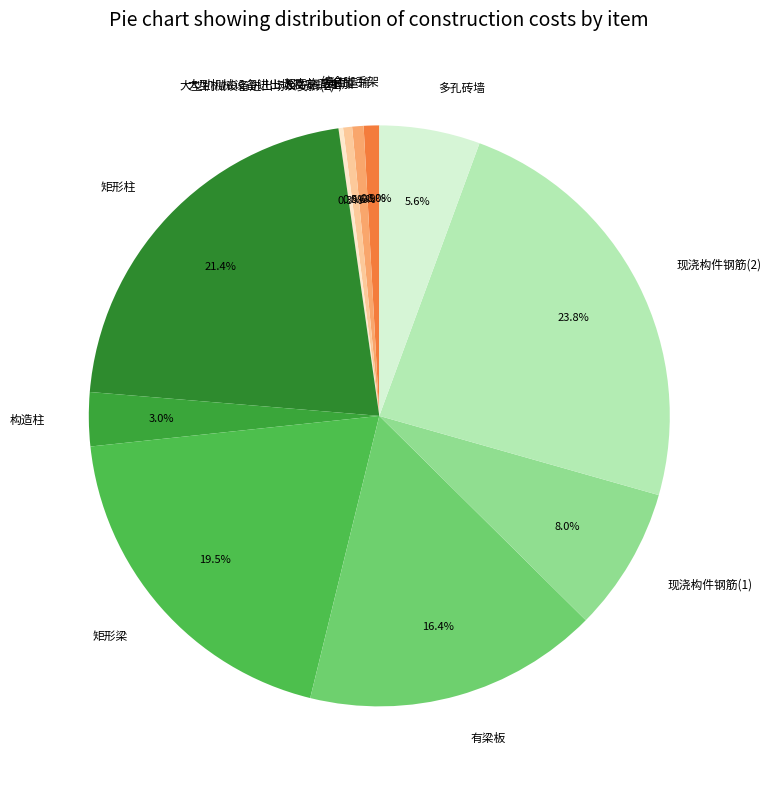

Which slice is the largest?

现浇构件钢筋(2)